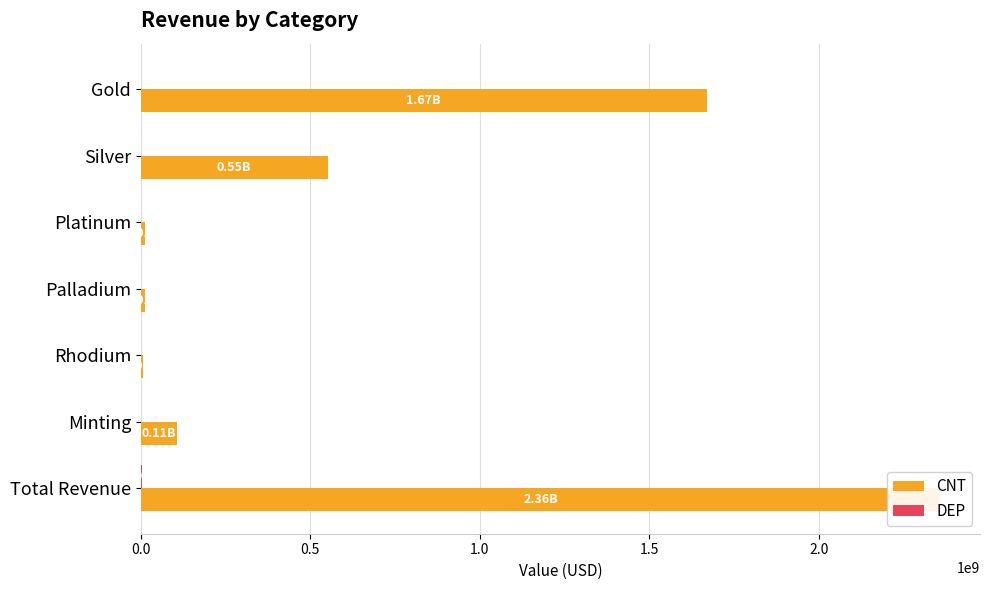

Which series has the largest total across all categories?

CNT